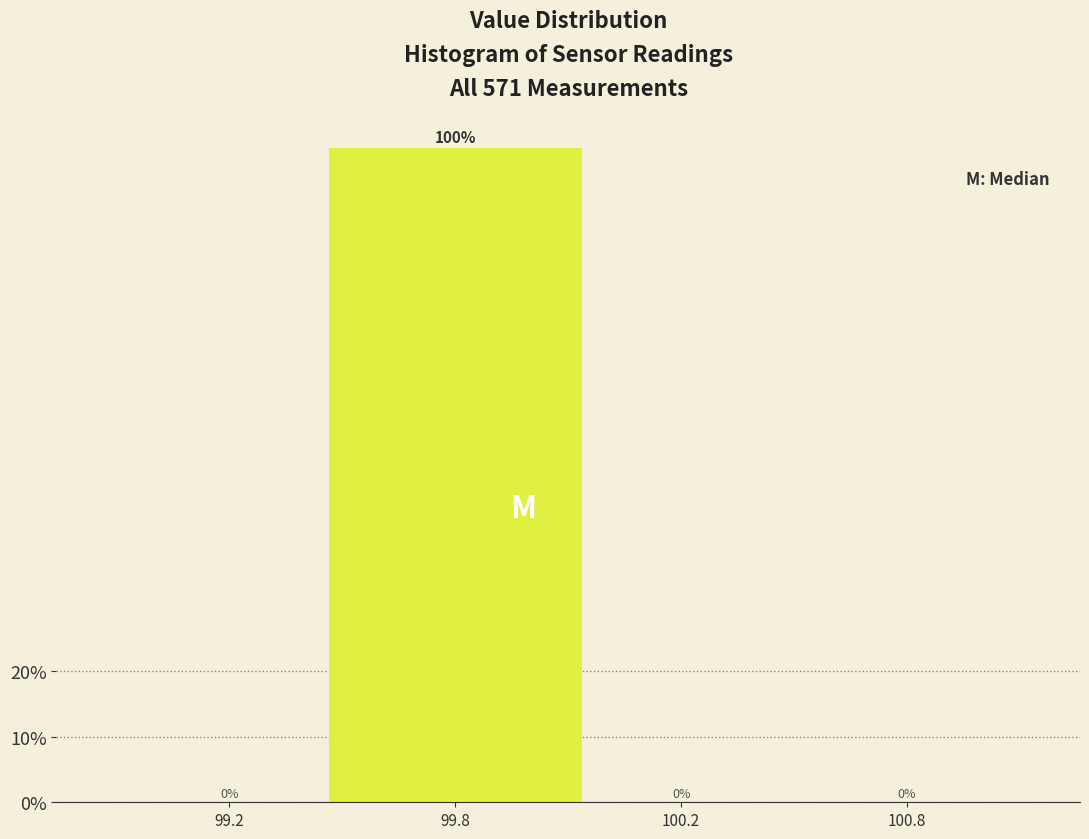

Reading left to right, extract all data points from this chart.

99.2=0	99.8=100	100.2=0	100.8=0